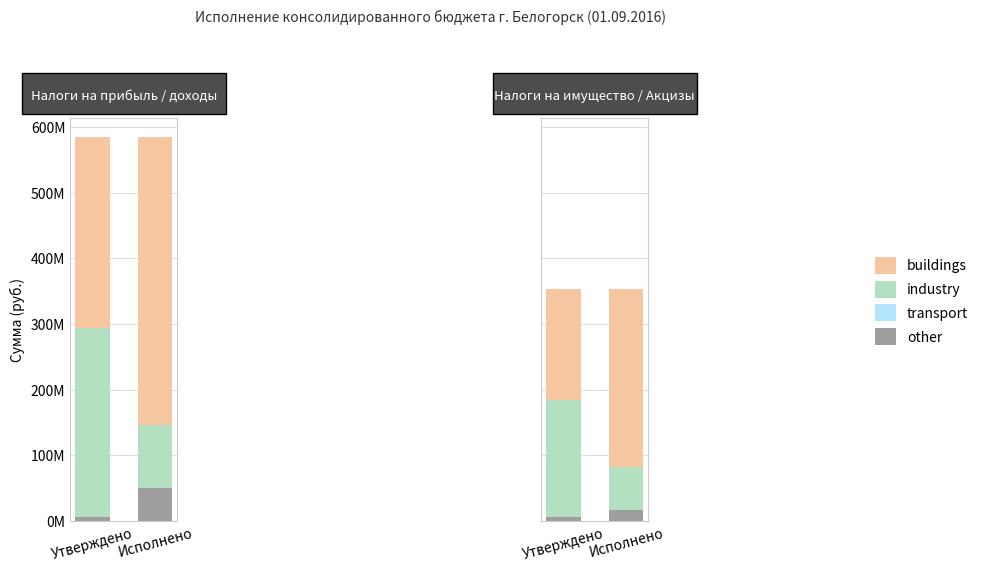

The value of other at Утверждено is 5554113.5. True or false?

True